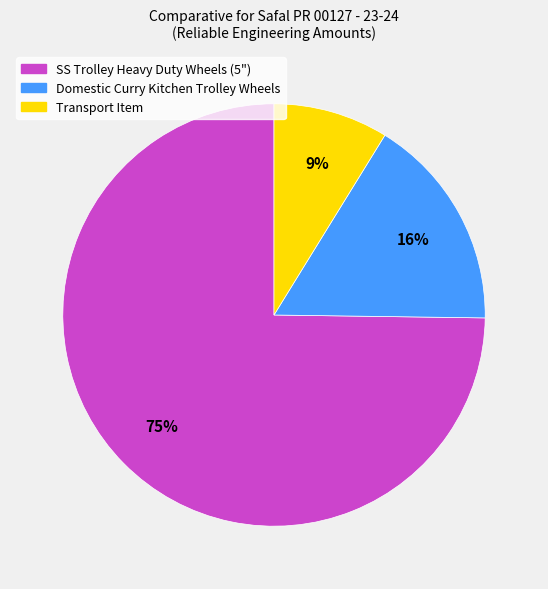

Does any single category account for the majority?

Yes